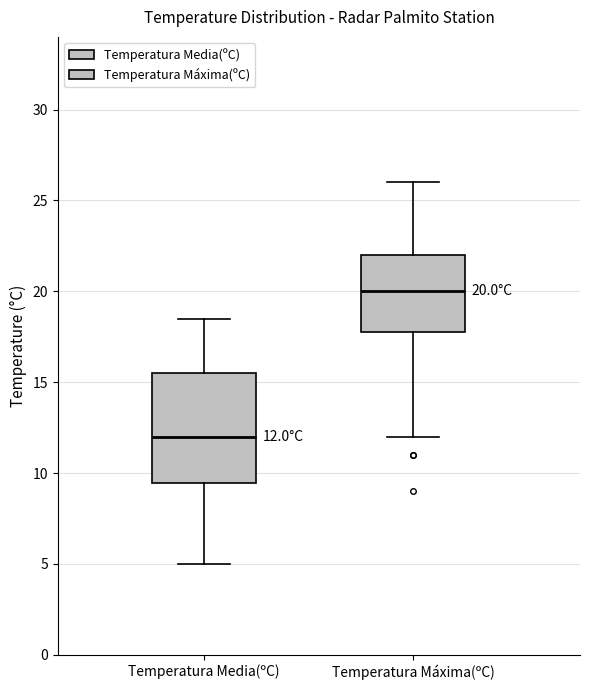

Which box's median line is the lowest?

Temperatura Media(ºC)